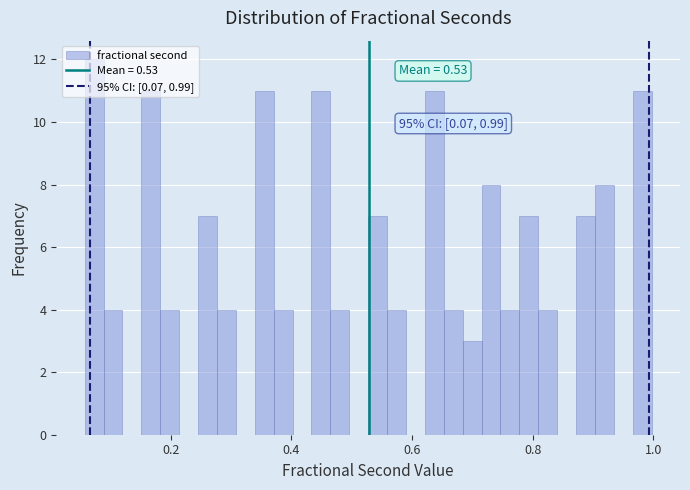

Around what value on the x-axis is the tallest bar? Give the approximate position of its centre, as read against the axis.

0.08